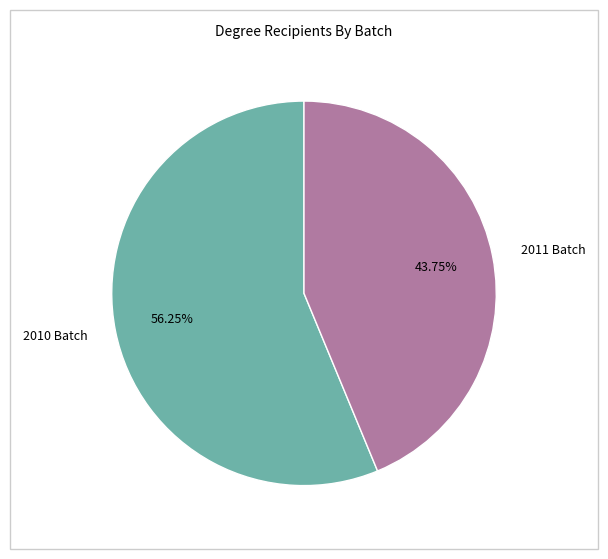

What is the ratio of the value at 2011 Batch to the value at 2010 Batch?

0.8